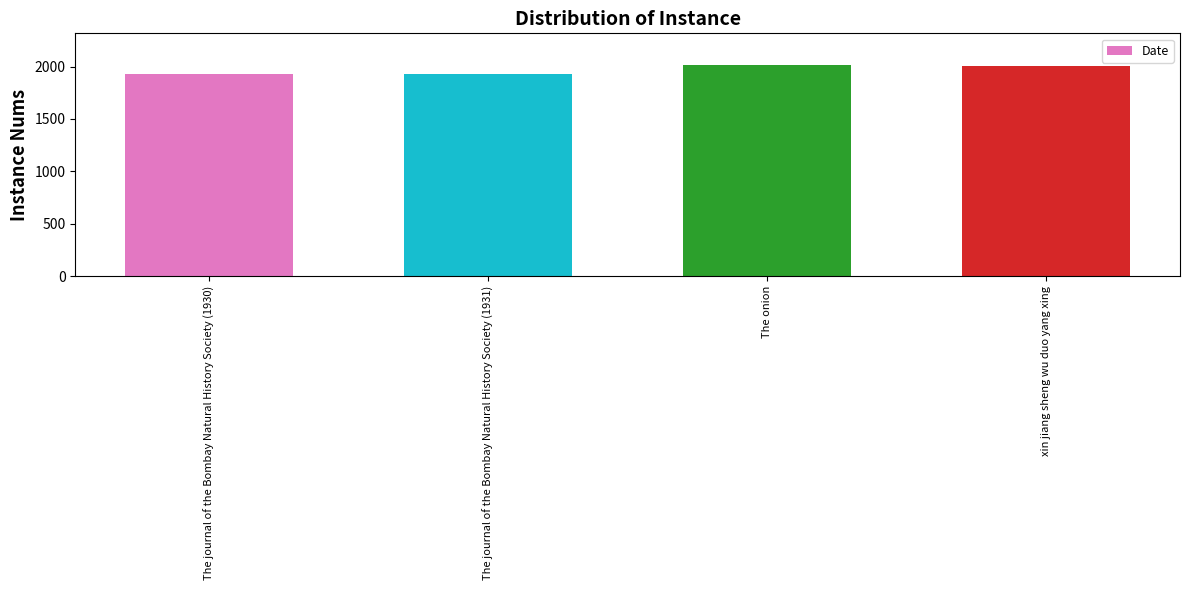

The chart shows a value of 1931 at The journal of the Bombay Natural History Society (1931). True or false?

True